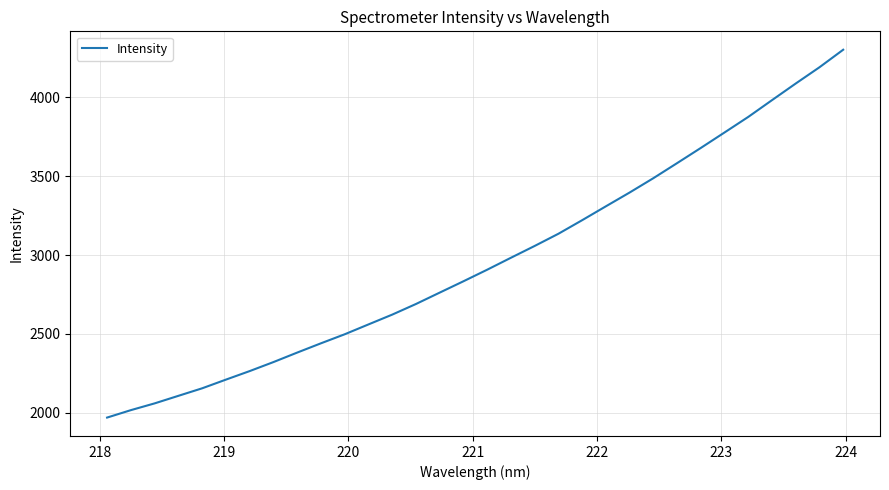

What is the smallest value displayed?

1968.9